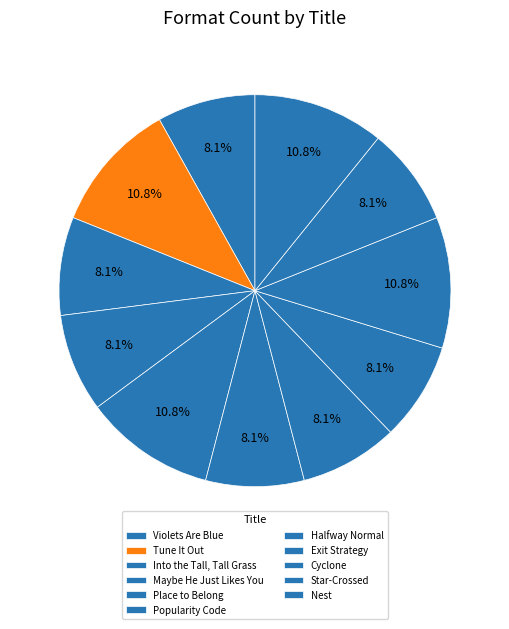

True or false: Maybe He Just Likes You accounts for 8% of the total.

True